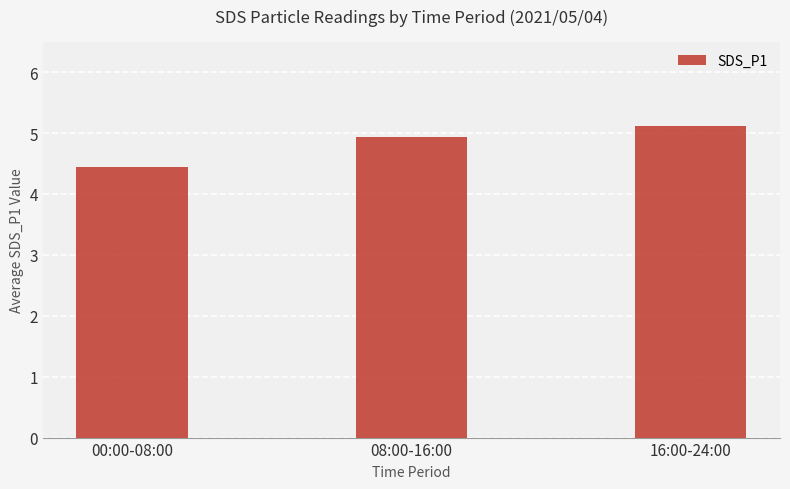

What is the change in value from 08:00-16:00 to 16:00-24:00?

+0.2